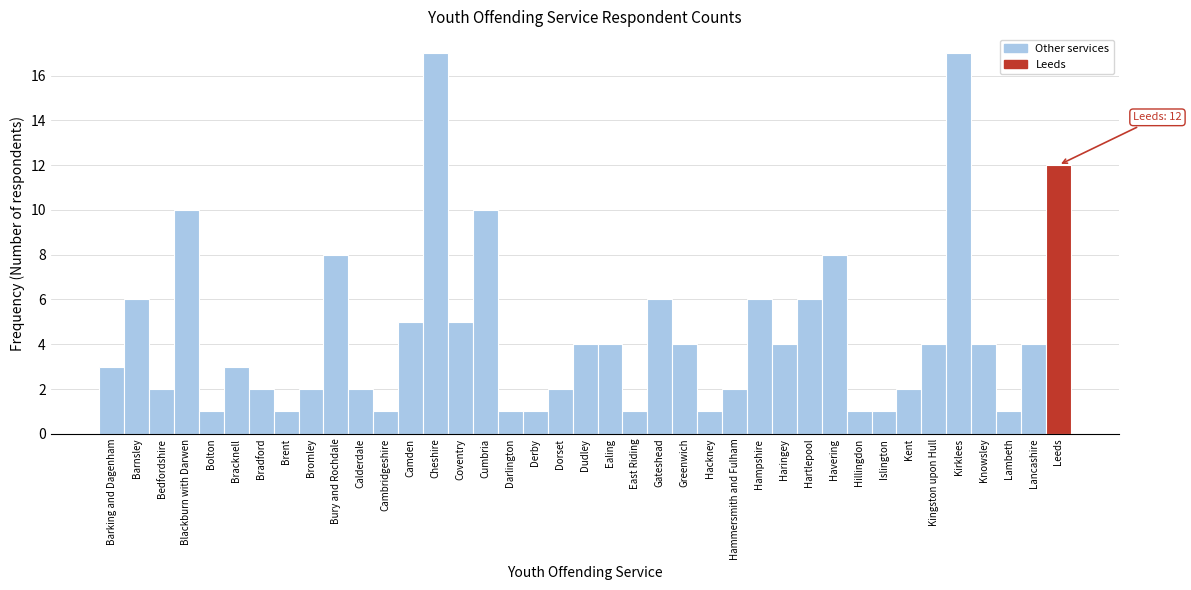

Read the value at Gateshead.

6